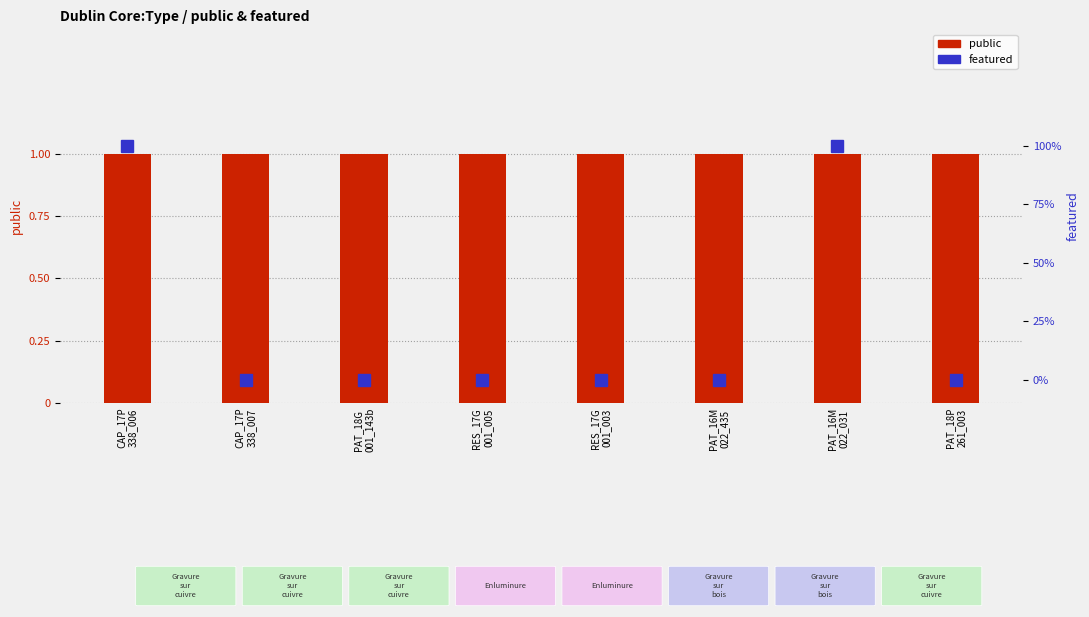

Does the chart contain any negative values?

No